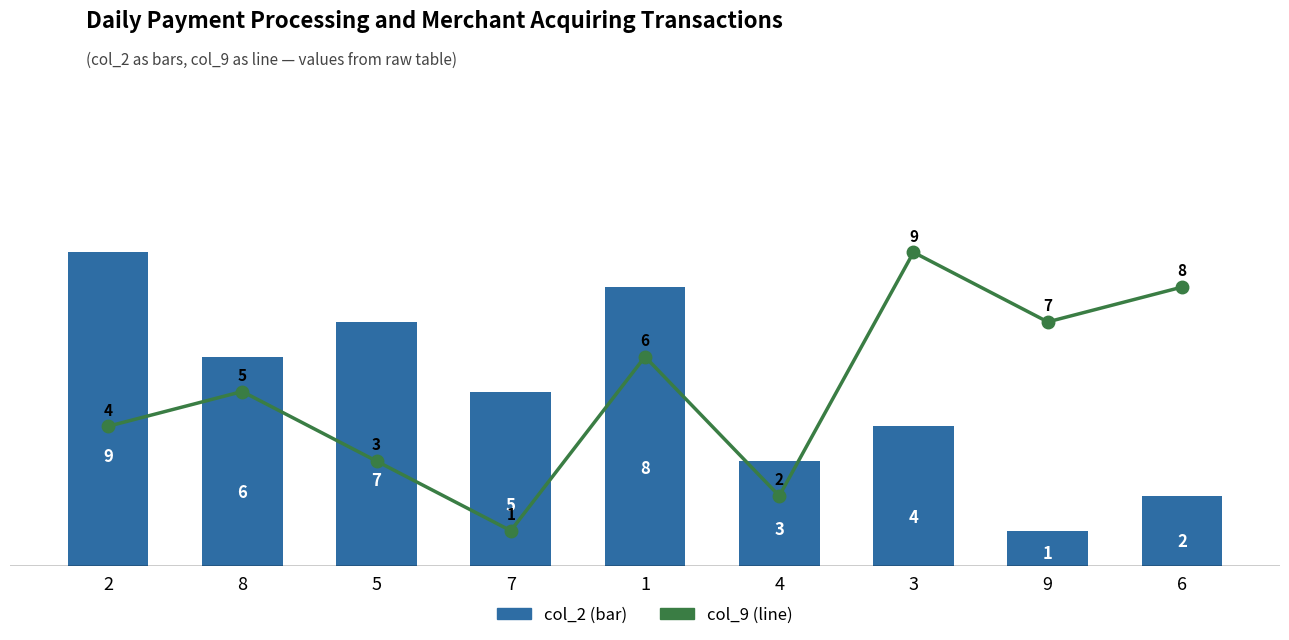

What is the difference between the highest and lowest values at 9?

6